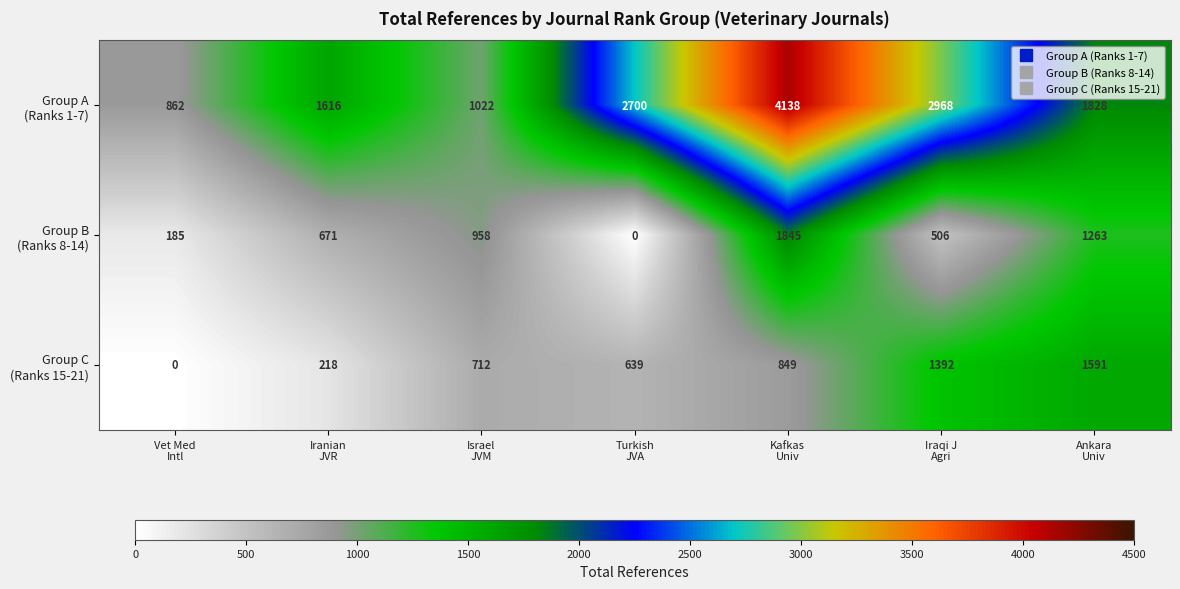

At how many categories does at least one series exceed 1277?

5